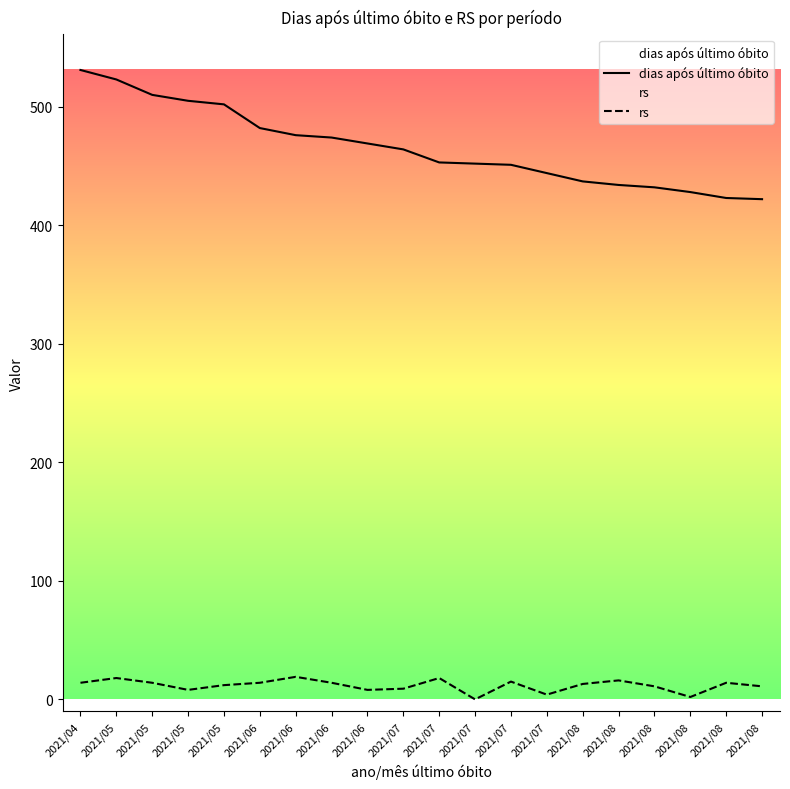

List the series in order of their overall mean, lowest first.

rs, dias após último óbito